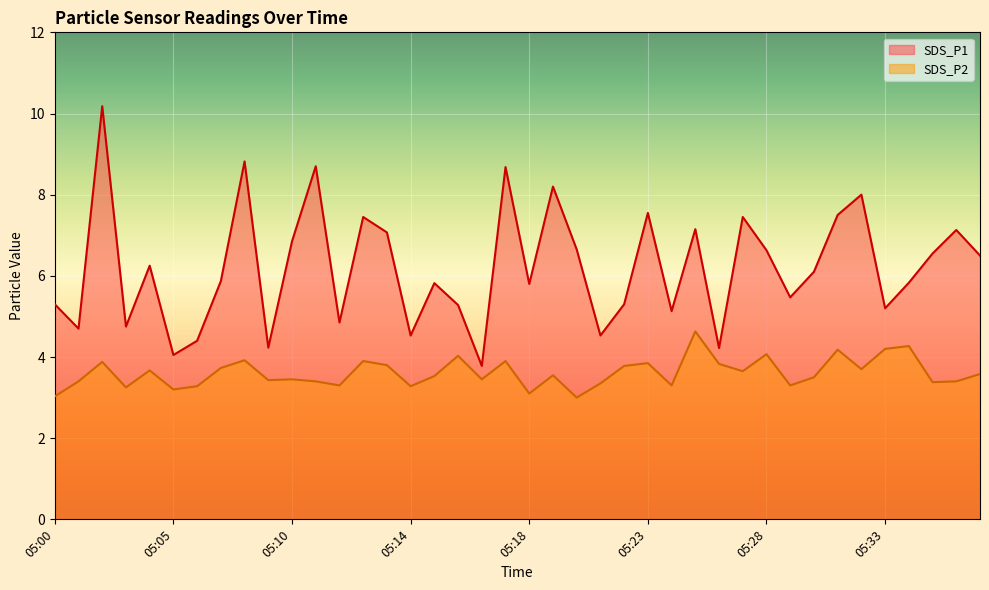

How many data points in SDS_P1 are less than 6?

20